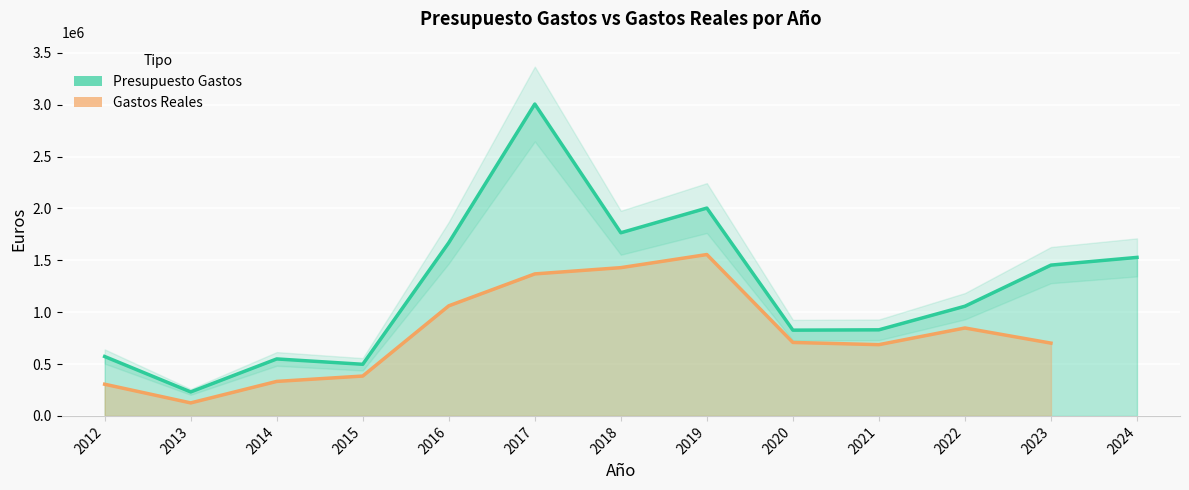

Which category has the lowest value across all series?

2013